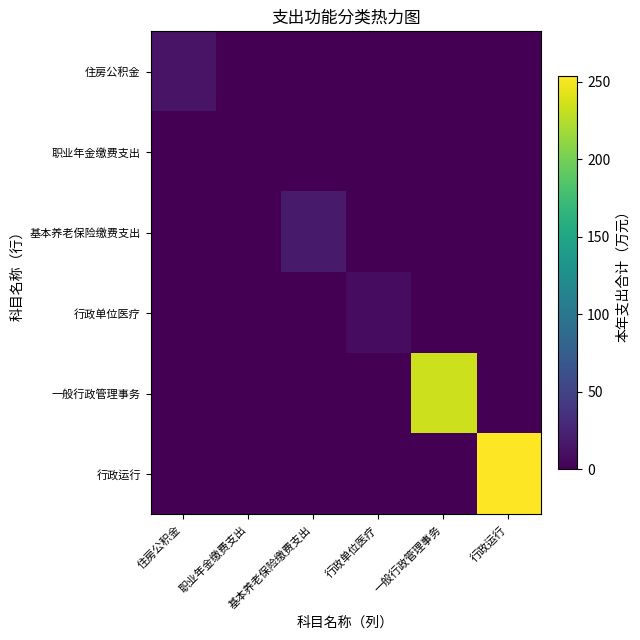

What is the total value across all series at 一般行政管理事务?

234.3